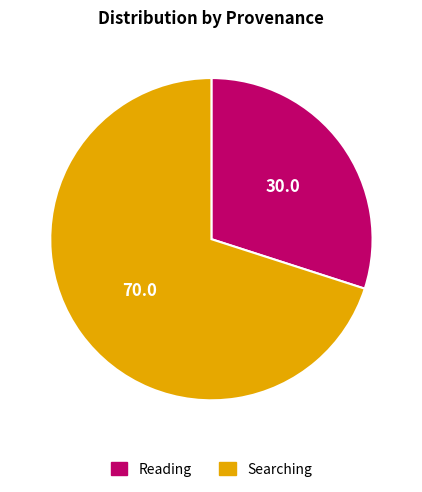

Do Searching and Reading together represent more than half of the pie?

Yes